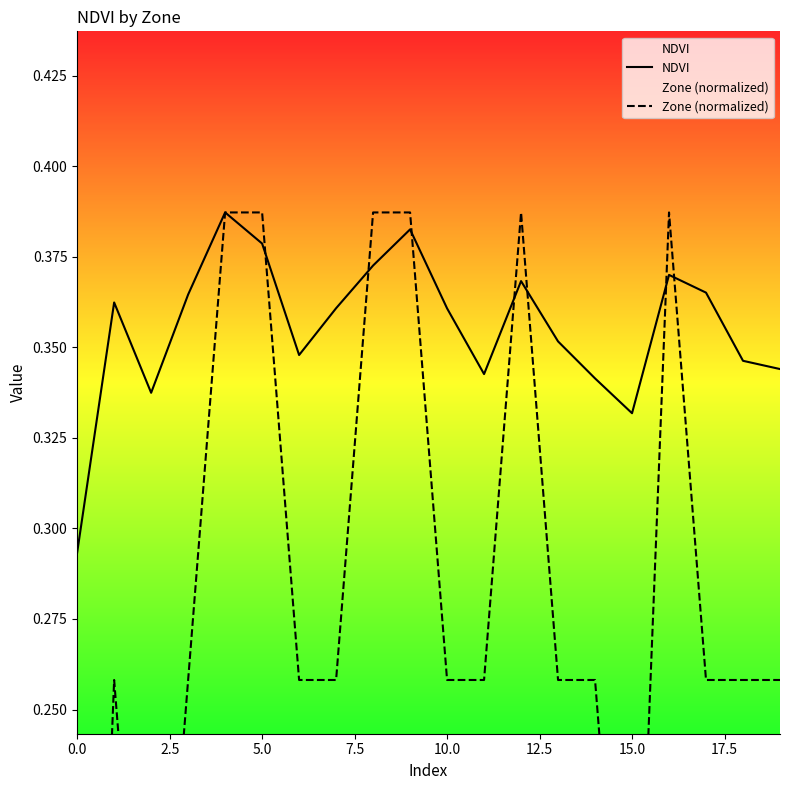

The value of NDVI at 16 is 0.5. True or false?

False